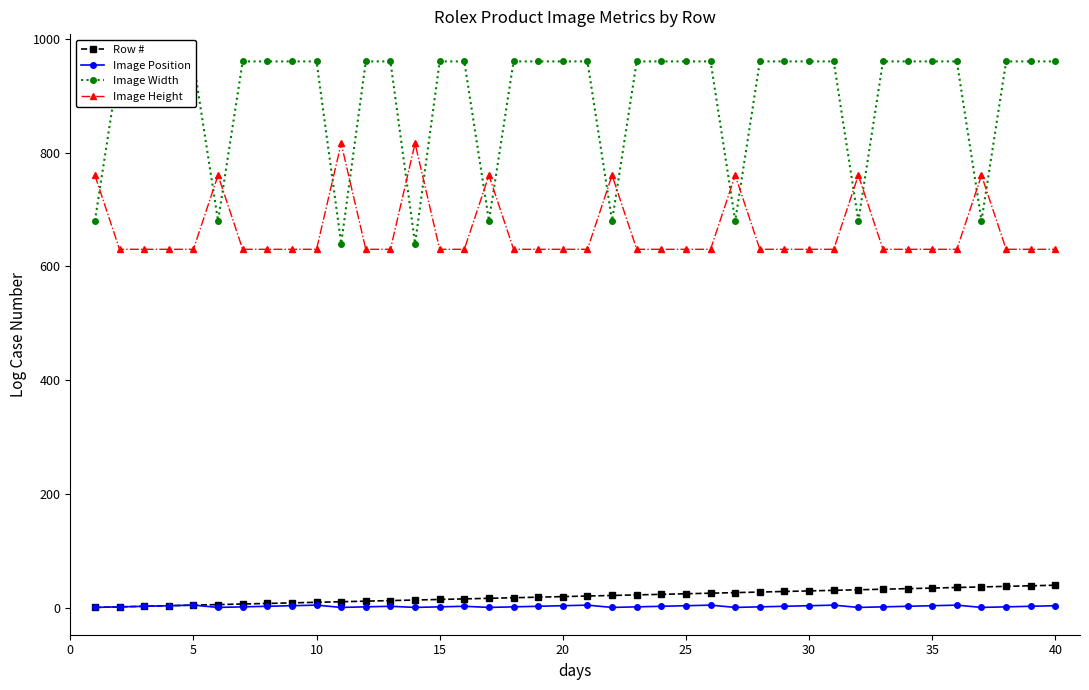

True or false: Image Position has more than 1 interior local peaks.

True